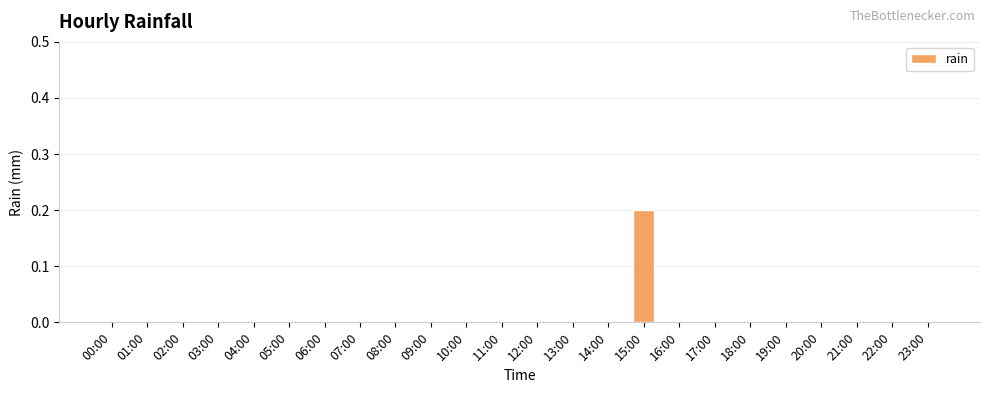

At which category does the chart reach its peak across all series?

15:00